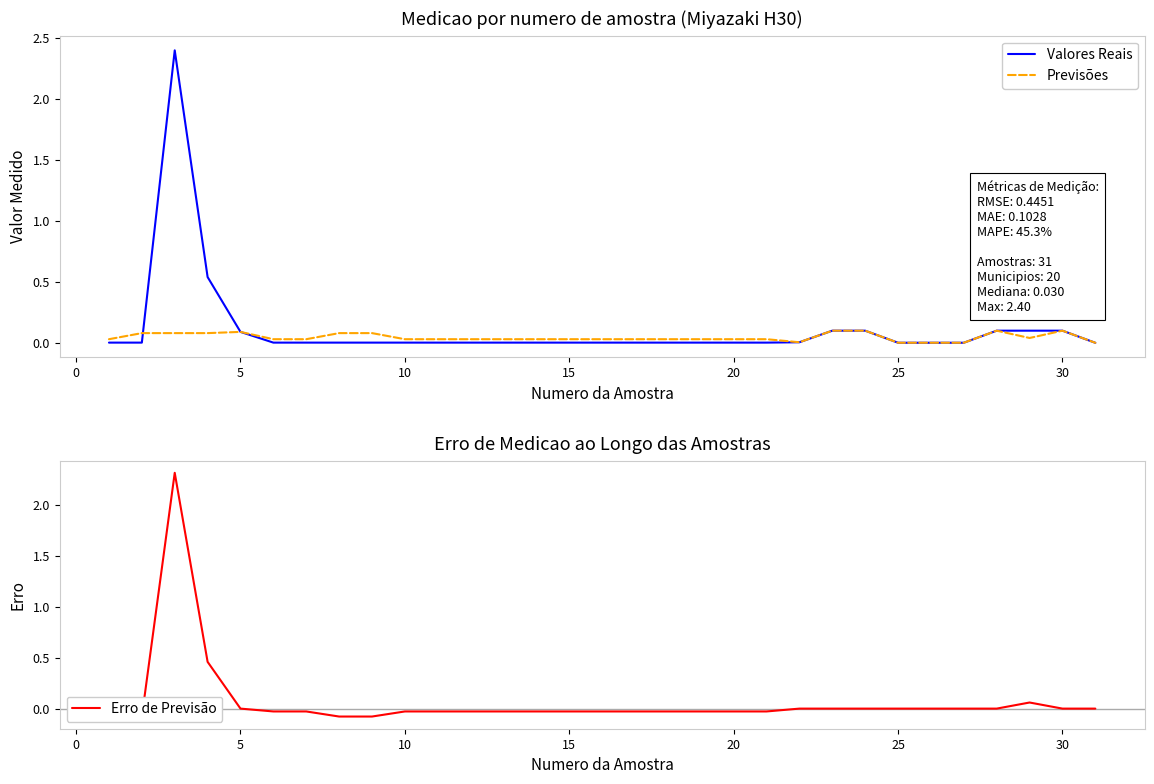

Does the chart display data point markers on the line(s)?

No